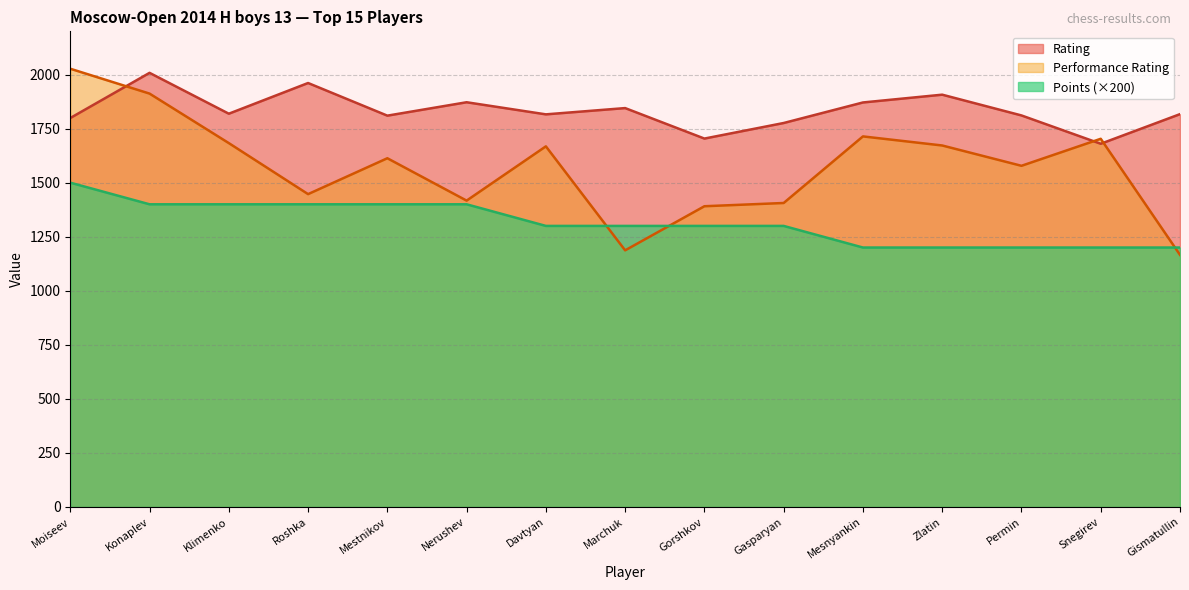

What is the smallest value displayed?

1166